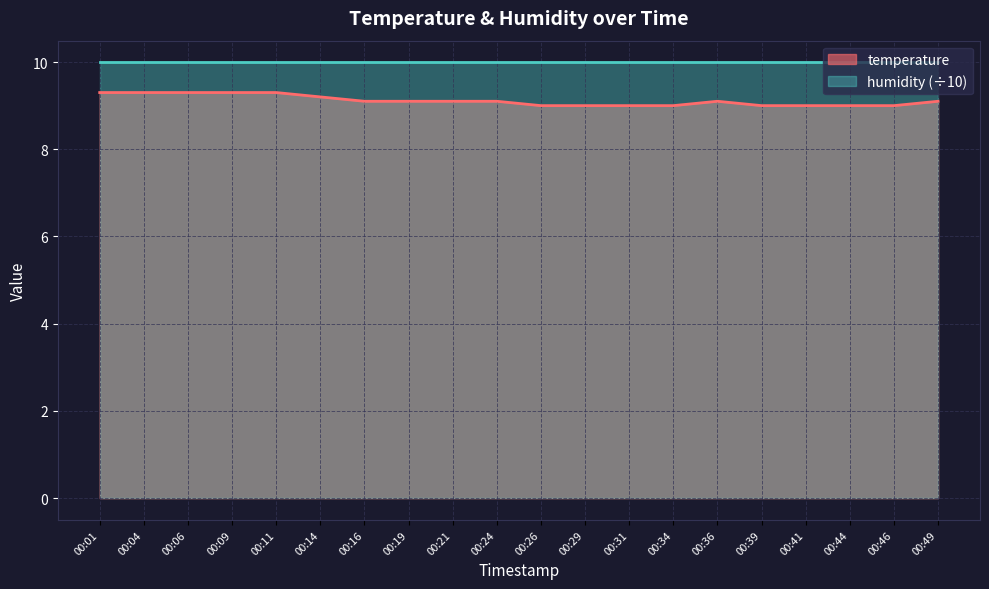

What is the minimum value shown in the chart?

9.0